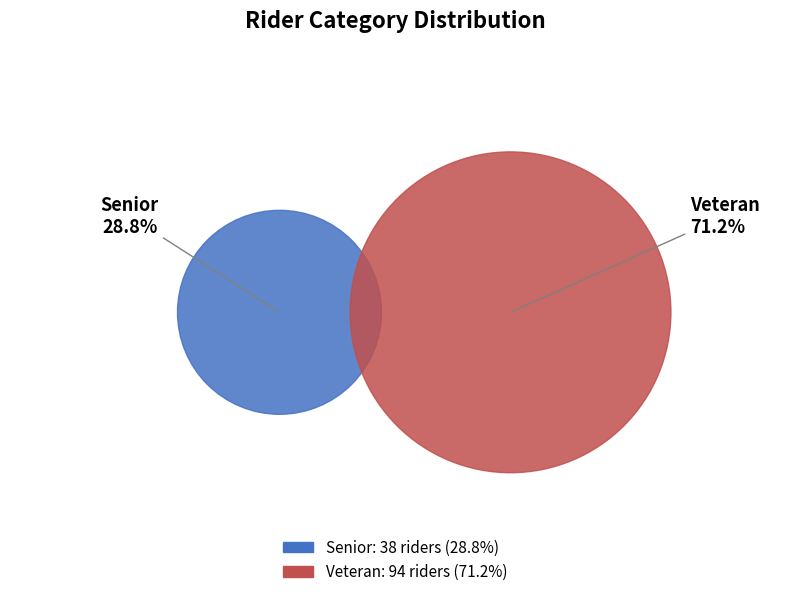

True or false: Veteran accounts for 71% of the total.

True